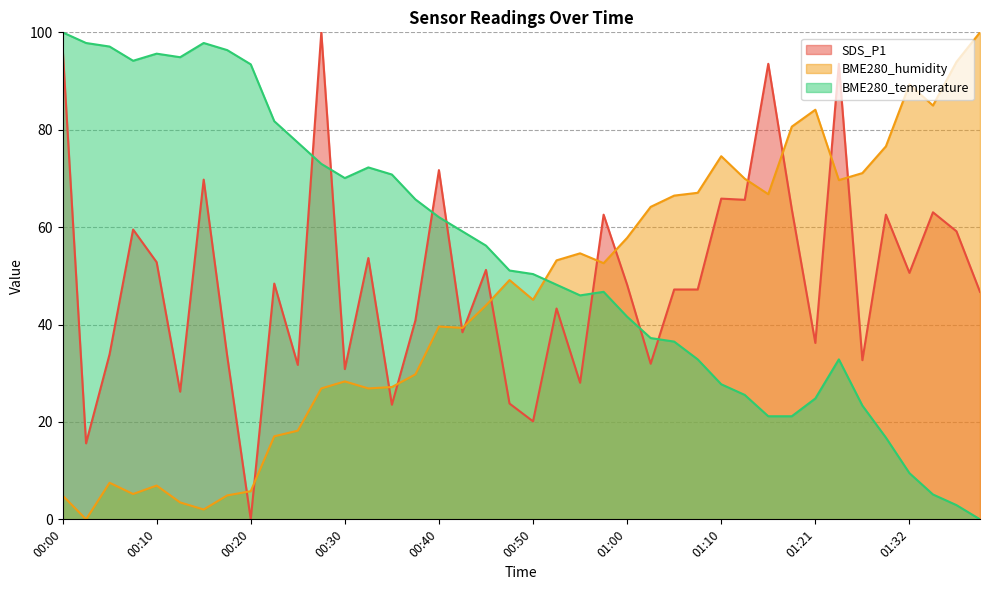

How many values in the SDS_P1 series exceed 48?

20